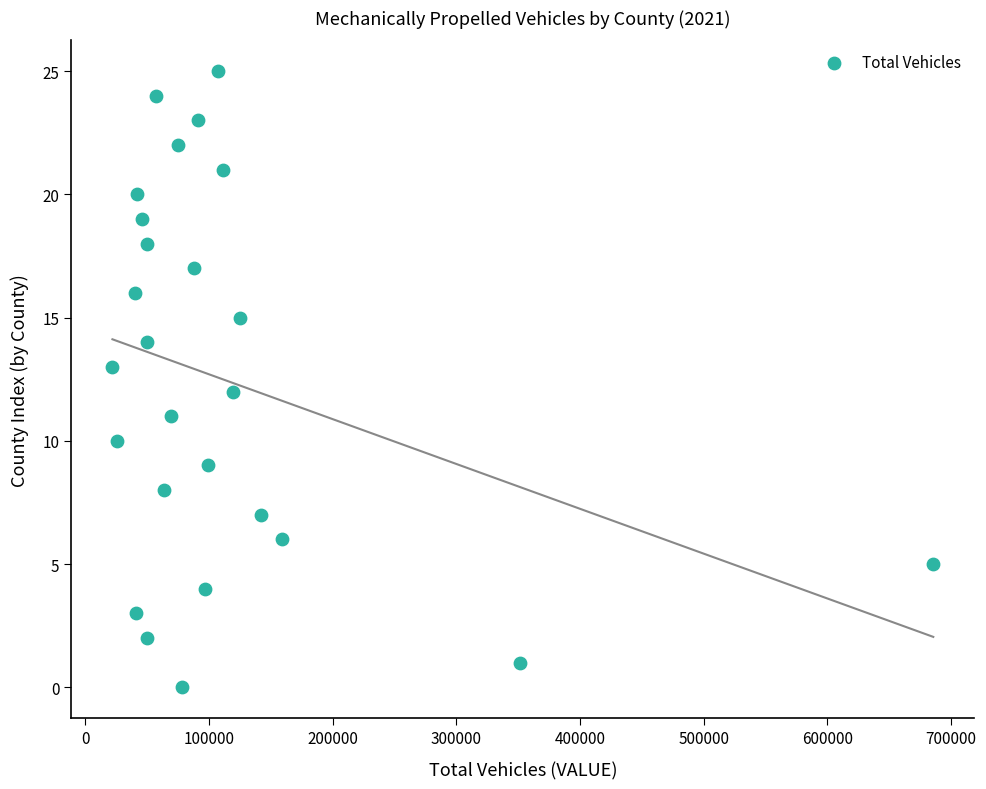

What is the range of Y values (max minus min)?

25